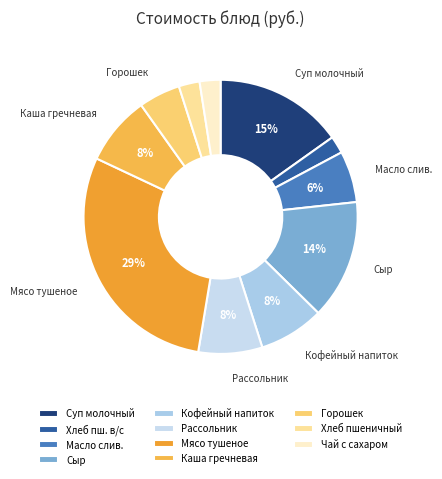

Which category has the biggest portion of the pie?

Мясо тушеное